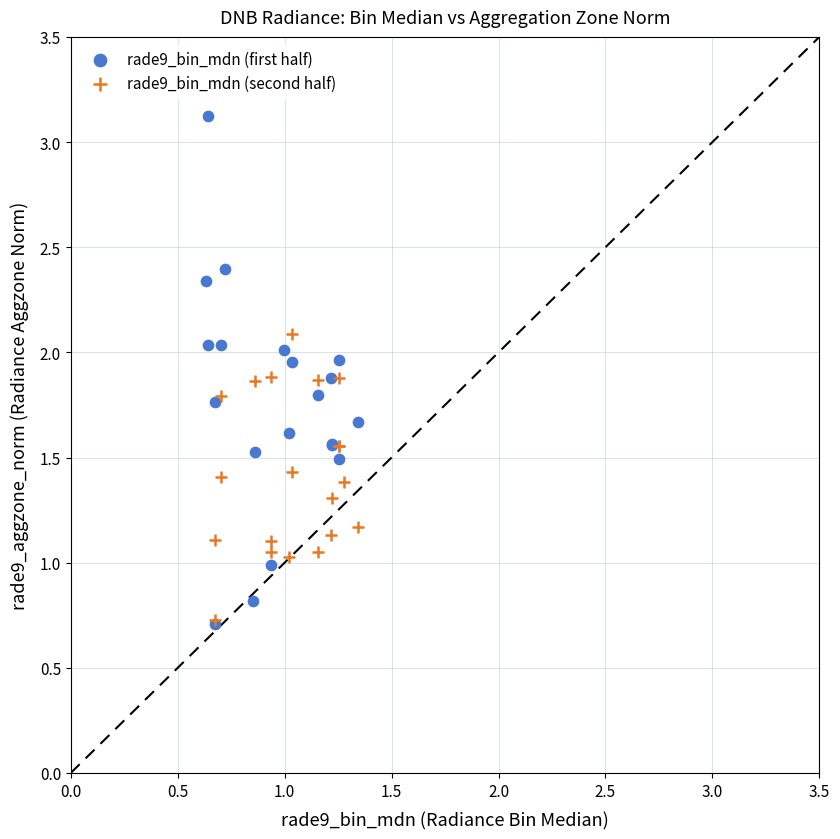

Which series has the widest spread of Y values?

rade9_bin_mdn (first half)